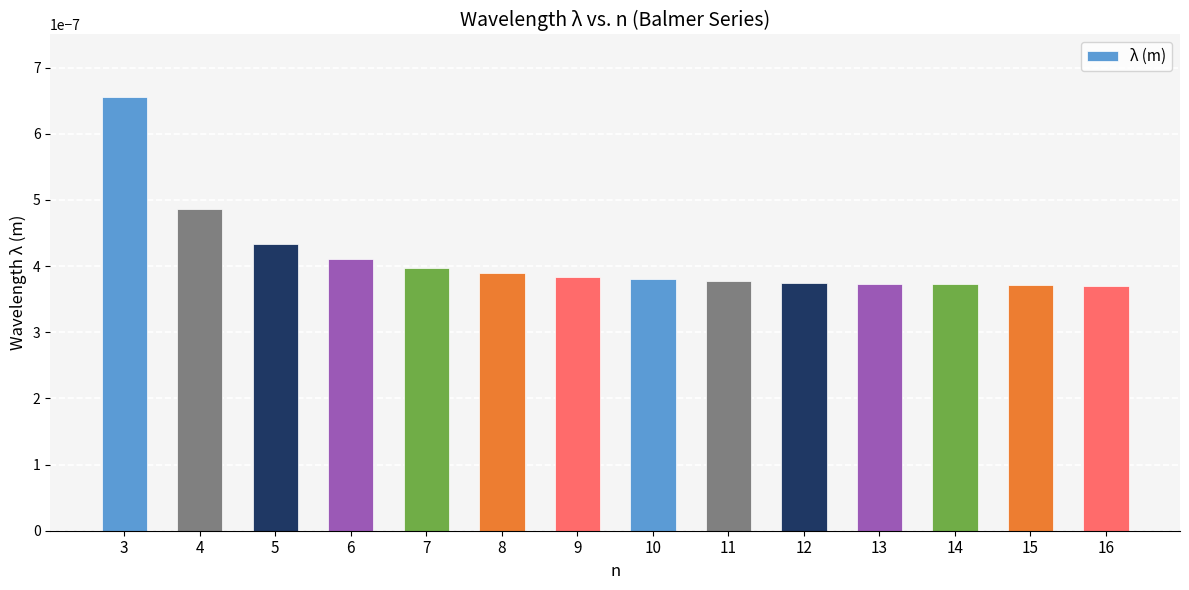

Between 7 and 11, which is larger?

7